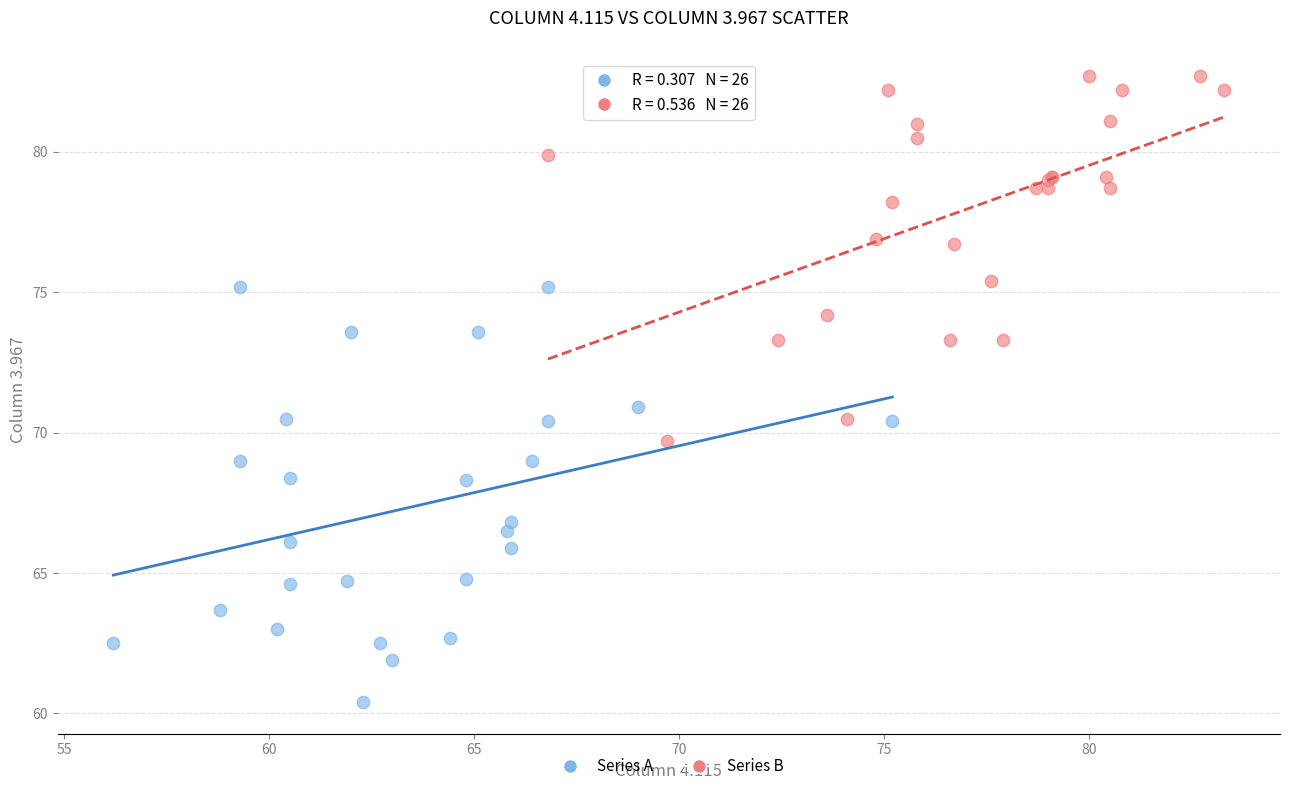

Which series contains the lowest Y value?

Series A